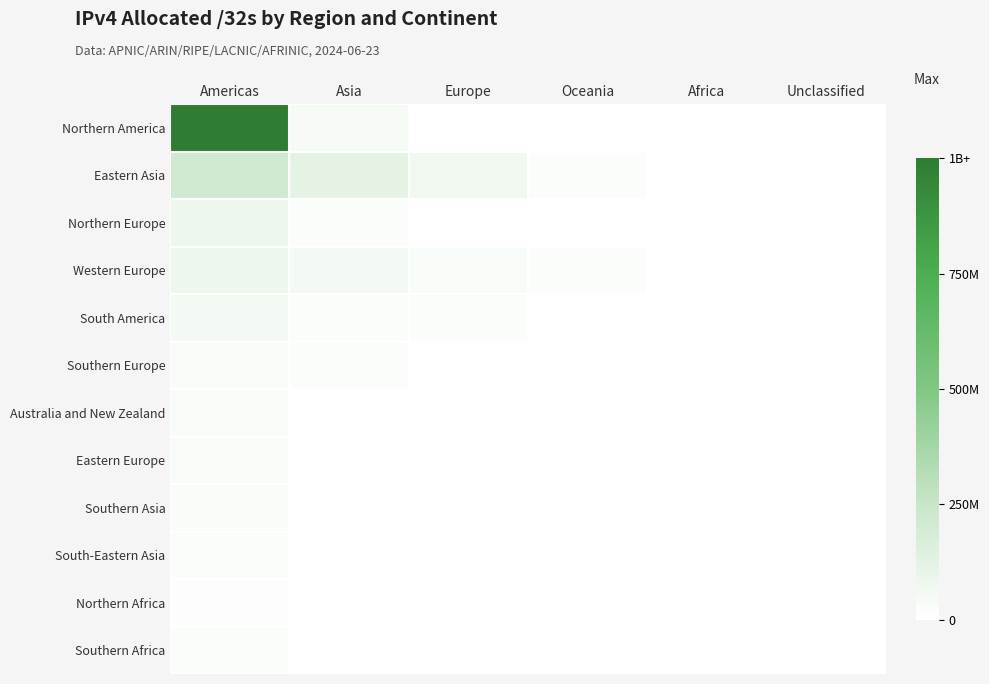

At which category does the chart reach its minimum across all series?

Europe